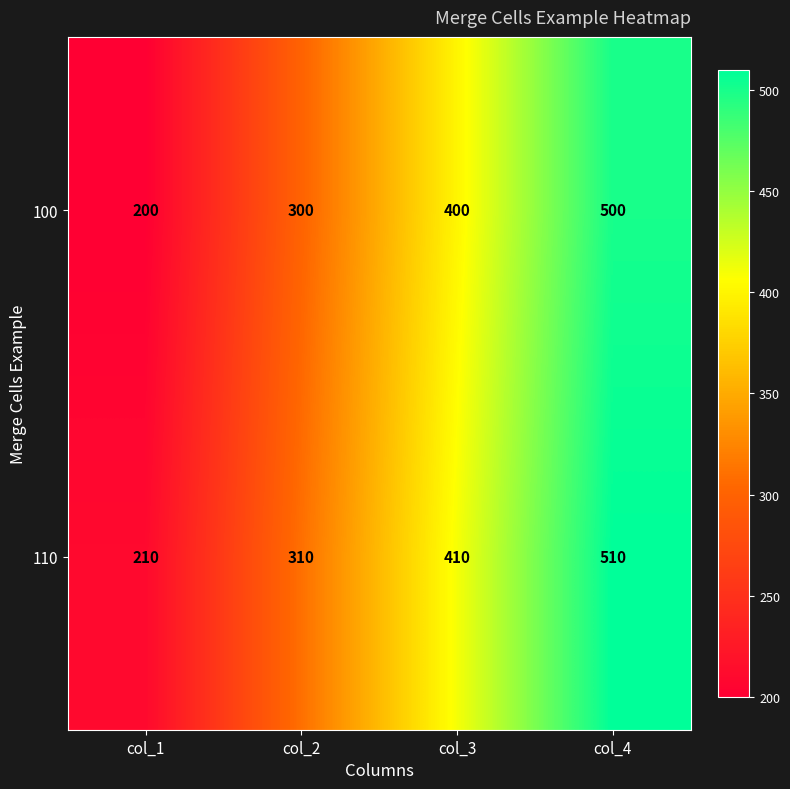

At col_4, list the series in order from largest to smallest.

110, 100